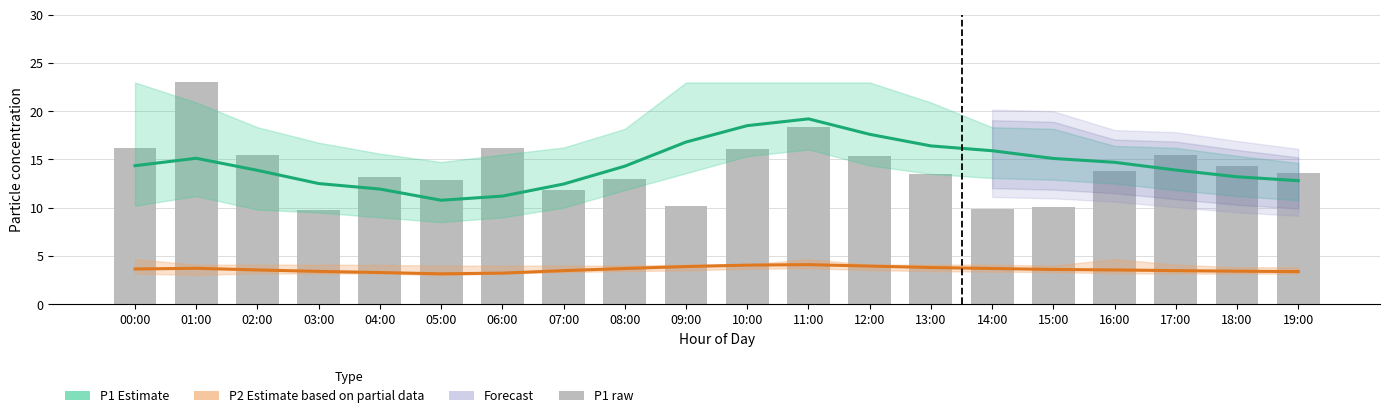

Rank the categories by P1 raw value from lowest to highest.

03:00, 14:00, 15:00, 09:00, 07:00, 05:00, 08:00, 04:00, 13:00, 19:00, 16:00, 18:00, 12:00, 02:00, 17:00, 10:00, 00:00, 06:00, 11:00, 01:00